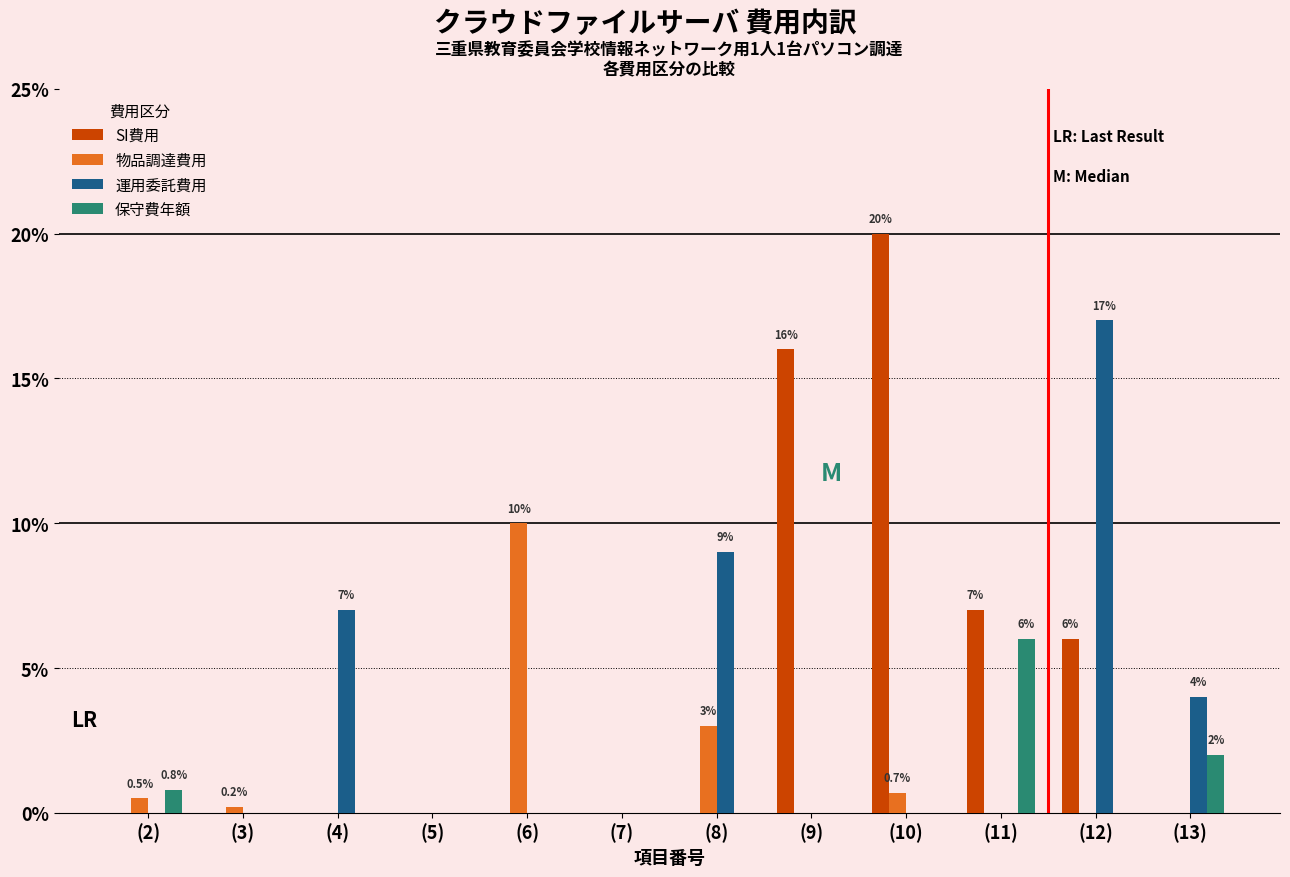

Reading right to left, what are all the values shown in this chart?

SI費用: (13)=0.0	(12)=6.0	(11)=7.0	(10)=20.0	(9)=16.0	(8)=0.0	(7)=0.0	(6)=0.0	(5)=0.0	(4)=0.0	(3)=0.0	(2)=0.0
物品調達費用: (13)=0.0	(12)=0.0	(11)=0.0	(10)=0.7	(9)=0.0	(8)=3.0	(7)=0.0	(6)=10.0	(5)=0.0	(4)=0.0	(3)=0.2	(2)=0.5
運用委託費用: (13)=4.0	(12)=17.0	(11)=0.0	(10)=0.0	(9)=0.0	(8)=9.0	(7)=0.0	(6)=0.0	(5)=0.0	(4)=7.0	(3)=0.0	(2)=0.0
保守費年額: (13)=2.0	(12)=0.0	(11)=6.0	(10)=0.0	(9)=0.0	(8)=0.0	(7)=0.0	(6)=0.0	(5)=0.0	(4)=0.0	(3)=0.0	(2)=0.8